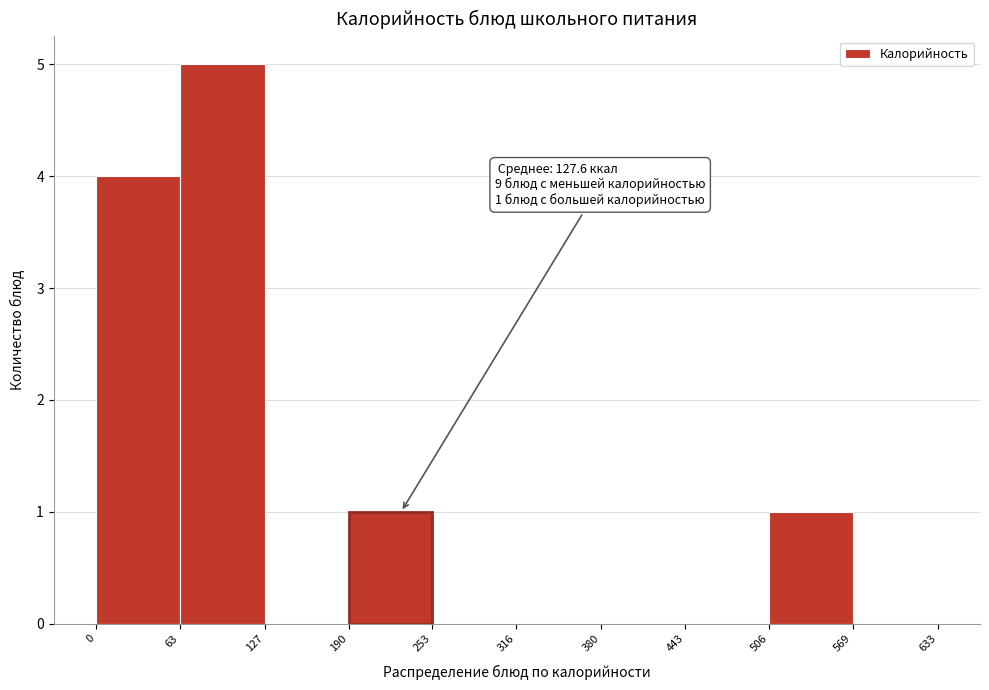

Which range on the x-axis has the tallest bar?

63 to 127